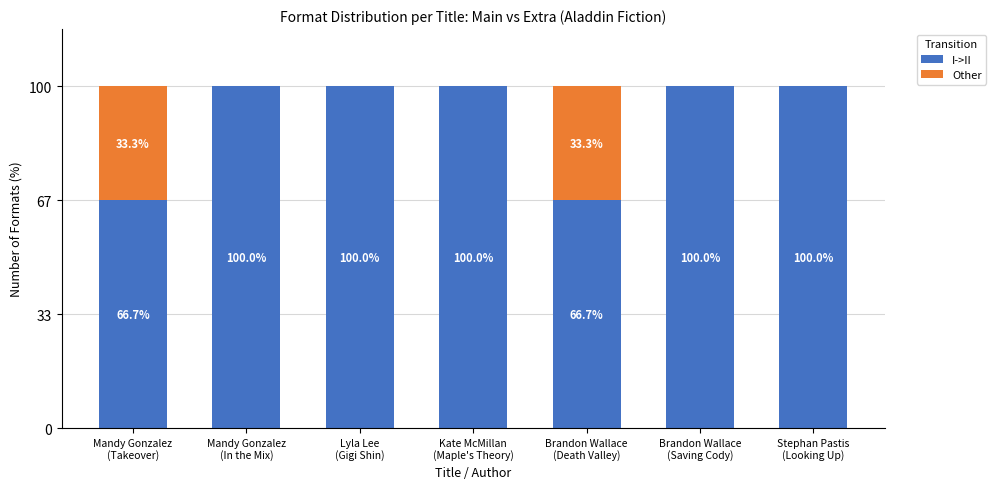

What are all the series names shown in the legend?

I->II, Other